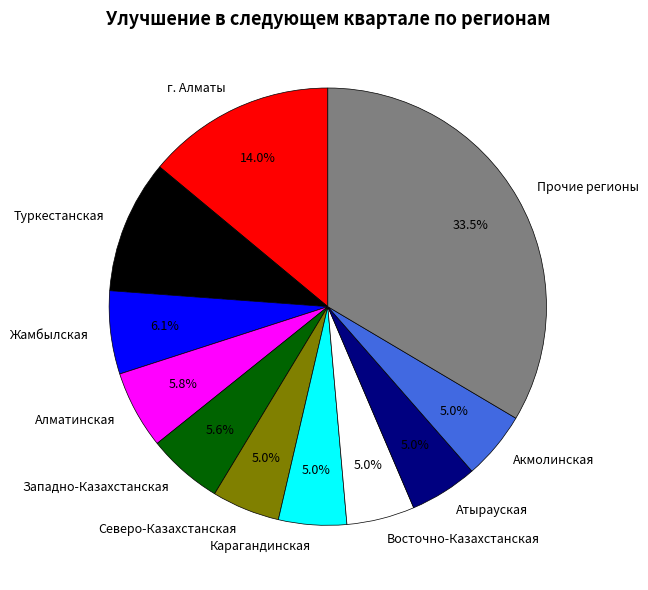

Do г. Алматы and Карагандинская together represent more than half of the pie?

No